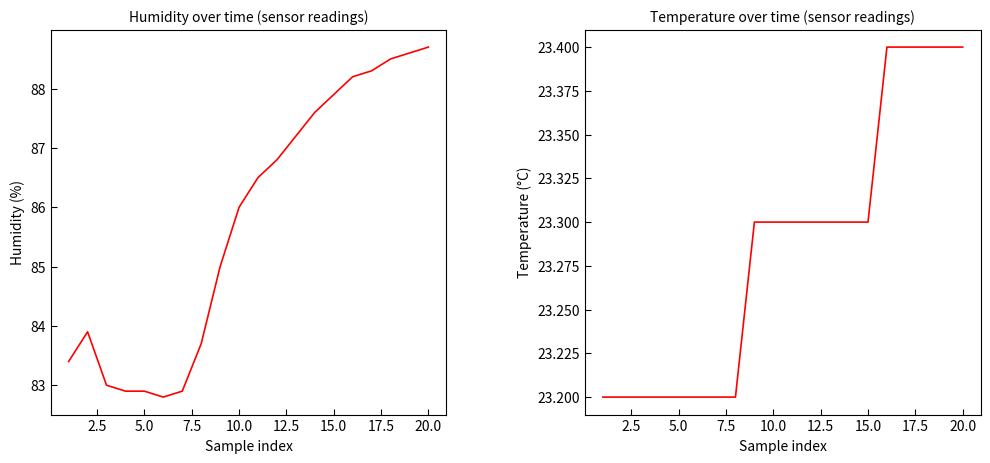

What is the average value of the Humidity series?

85.7